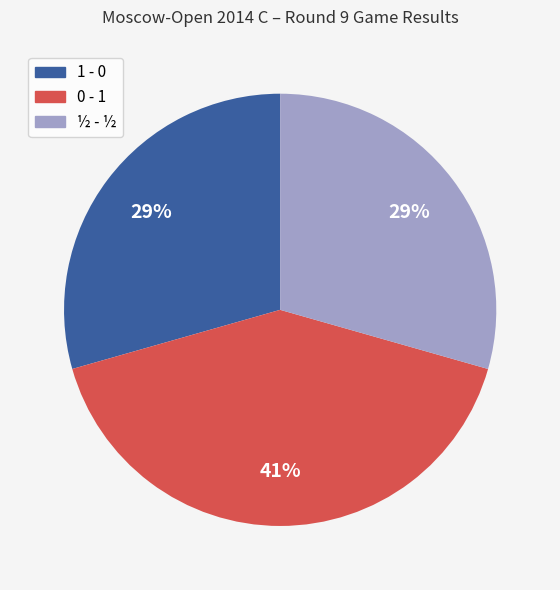

Which category has the biggest portion of the pie?

0 - 1